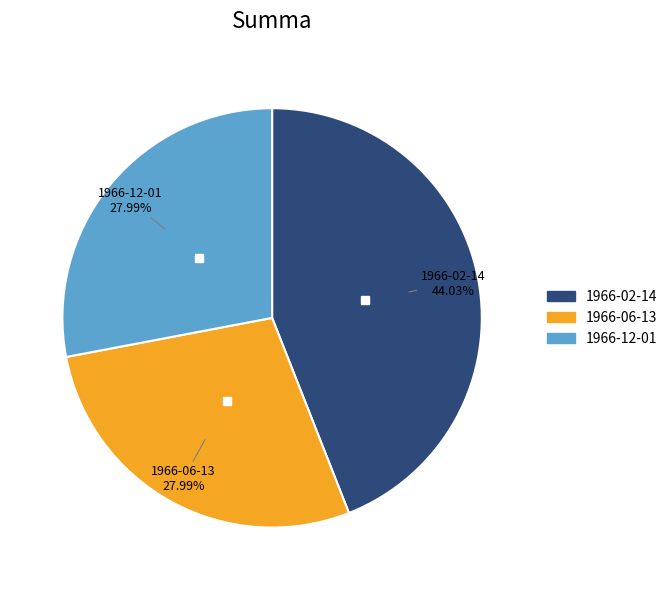

The 1966-02-14 slice represents 44% of the pie. True or false?

True